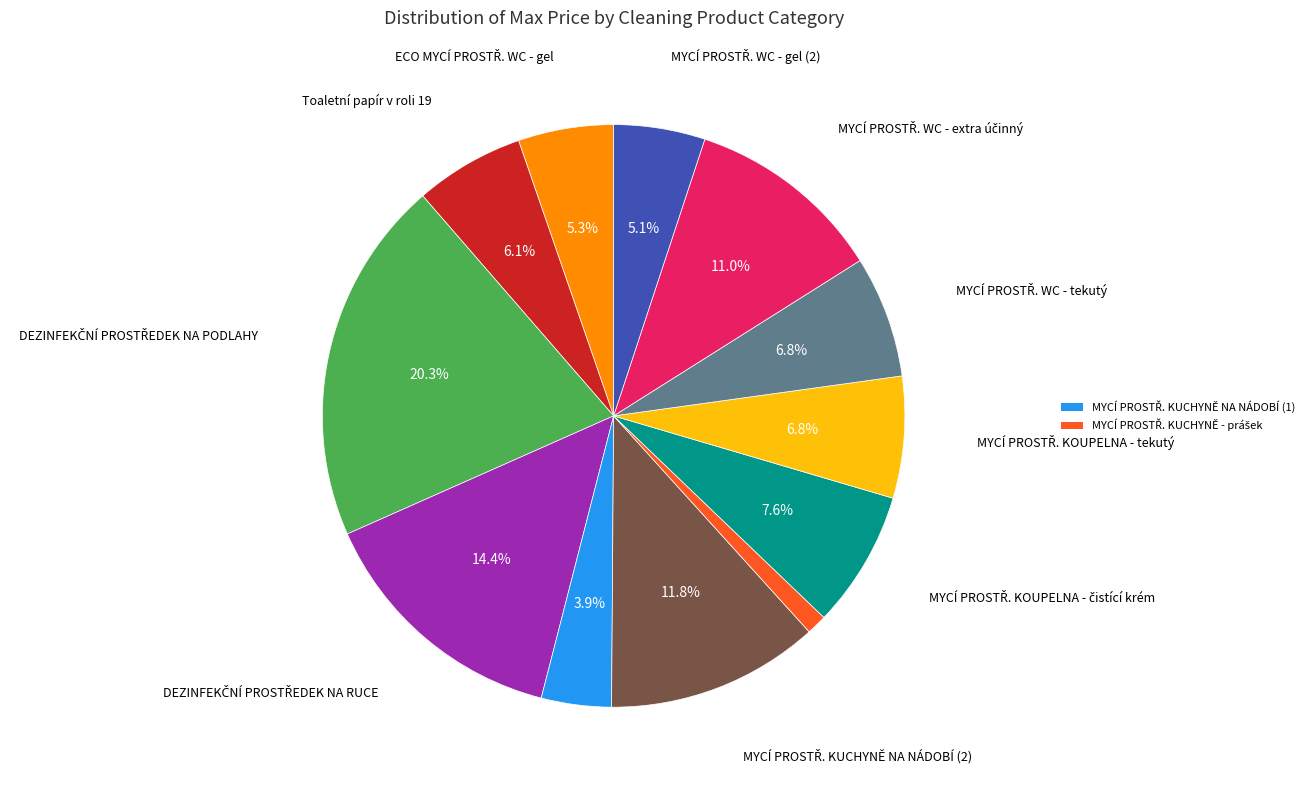

Is there any slice that represents more than half of the pie?

No